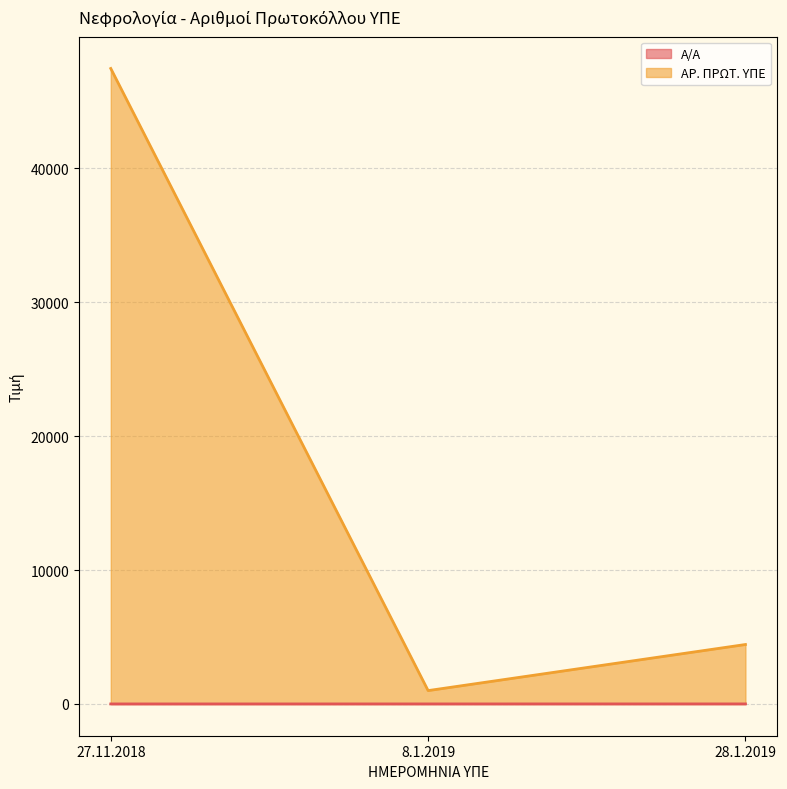

How many lines are shown in the chart?

2